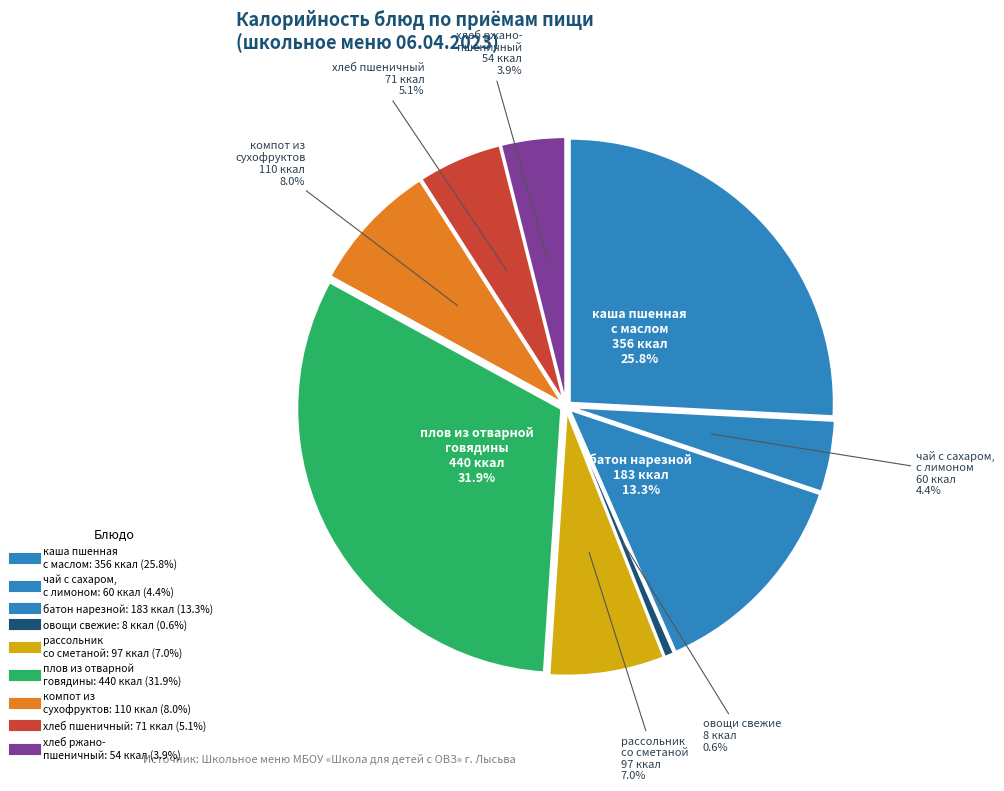

To the nearest percent, what portion does плов из отварной говядины represent?

32%